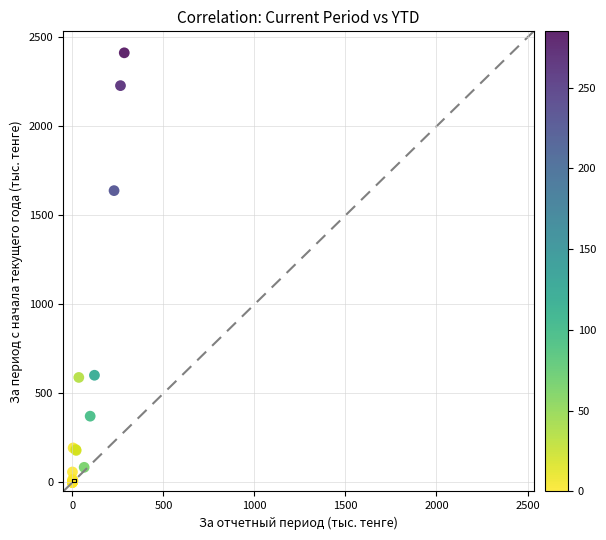

What Y value in the scatter plot is closest to 1206?

1639.0